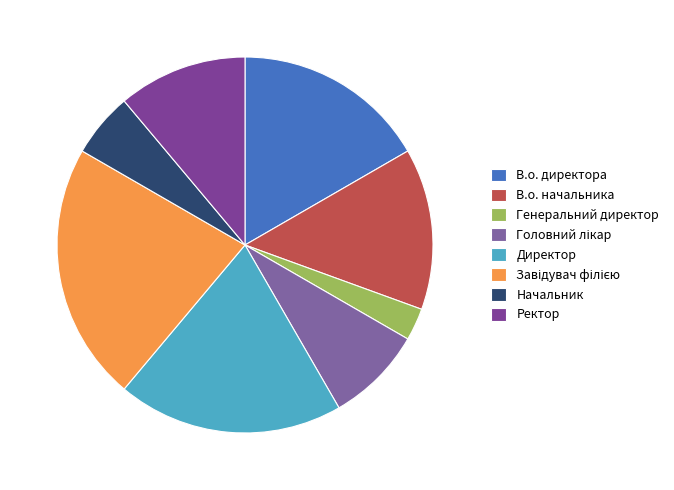

Count the number of slices in the pie.

8